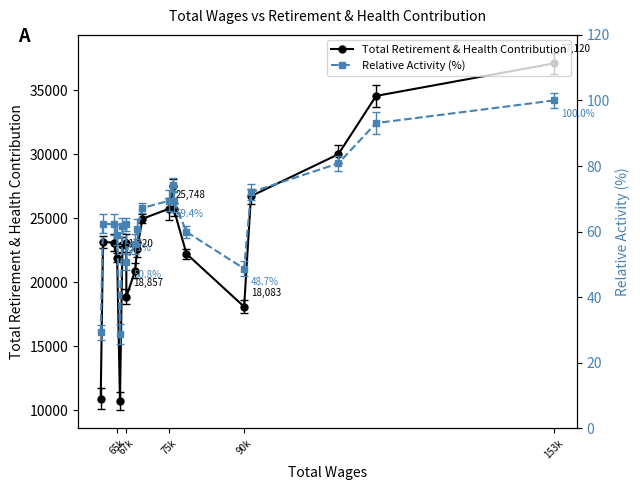

How many interior local peaks does the Total Retirement & Health Contribution series have?

3